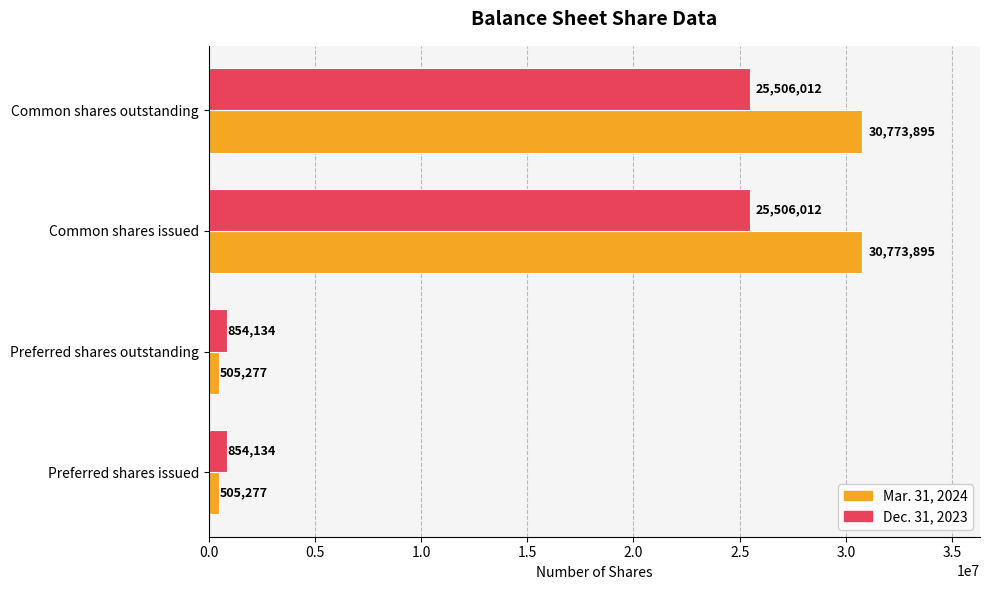

How many distinct data groups are displayed?

2